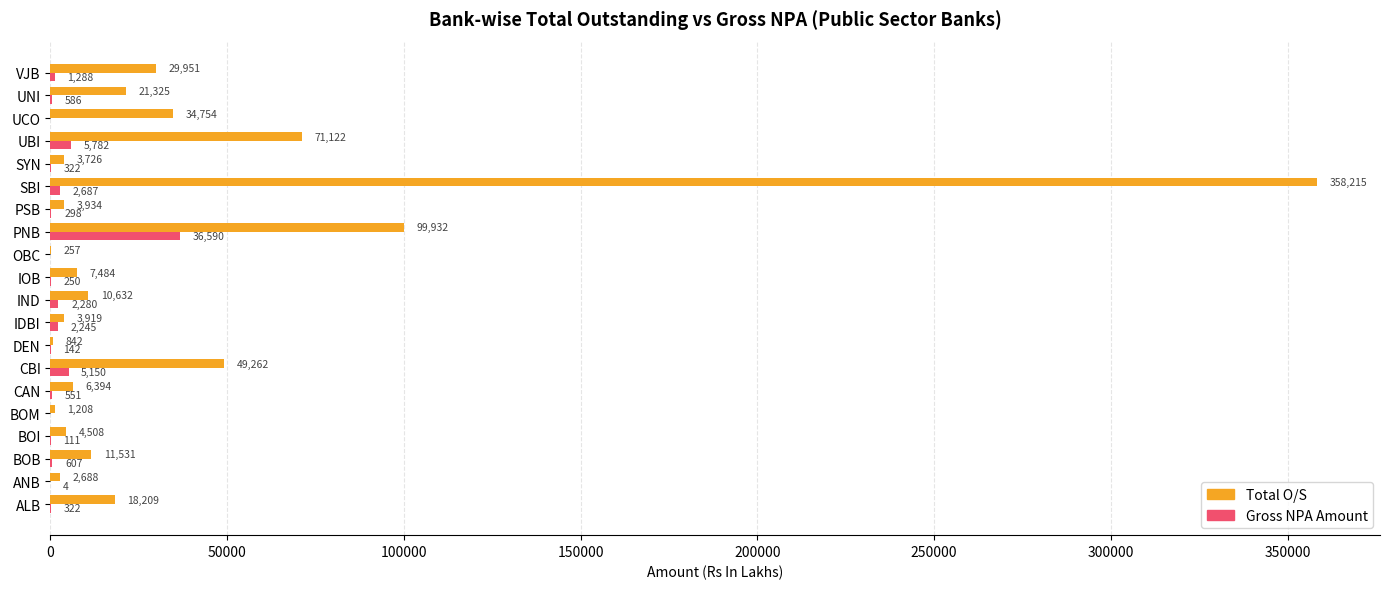

Is it true that Total O/S equals 18209.0 at ALB?

True